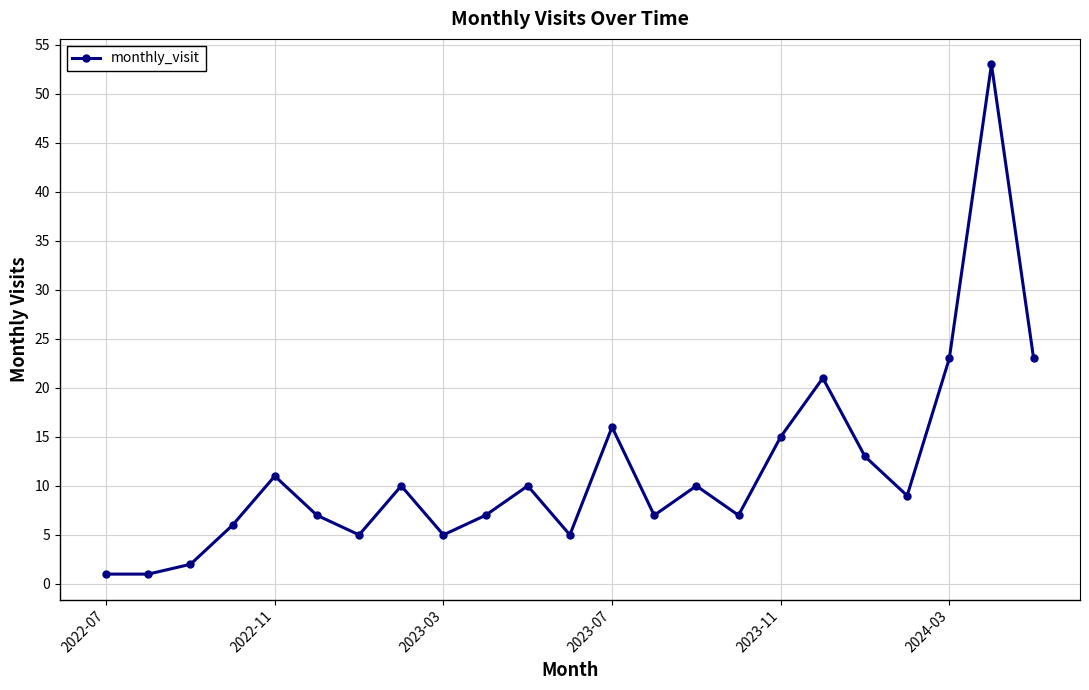

How many points are higher than both their immediate neighbors (excluding endpoints)?

7